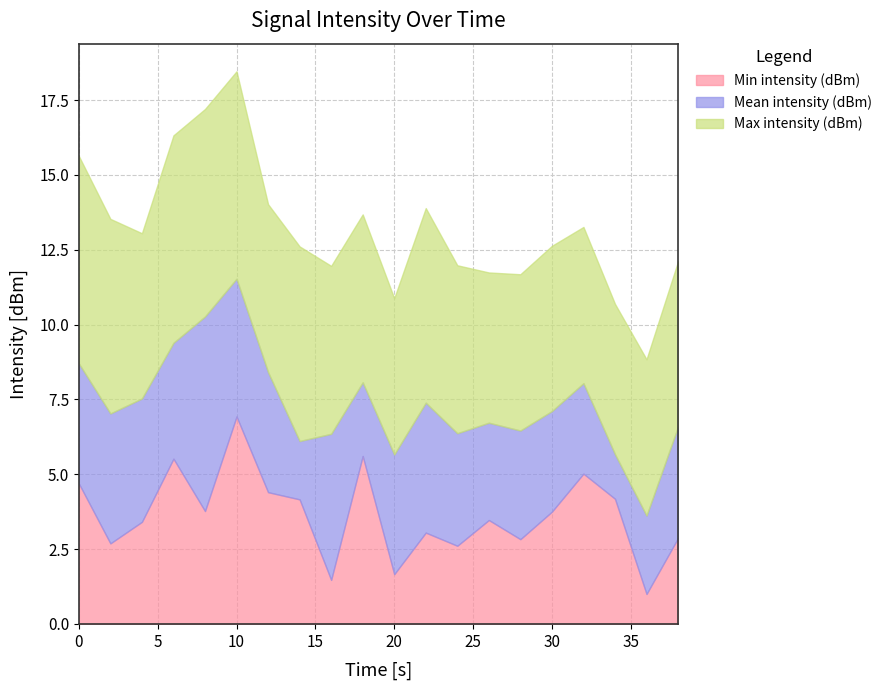

How many data points does each series have?

20